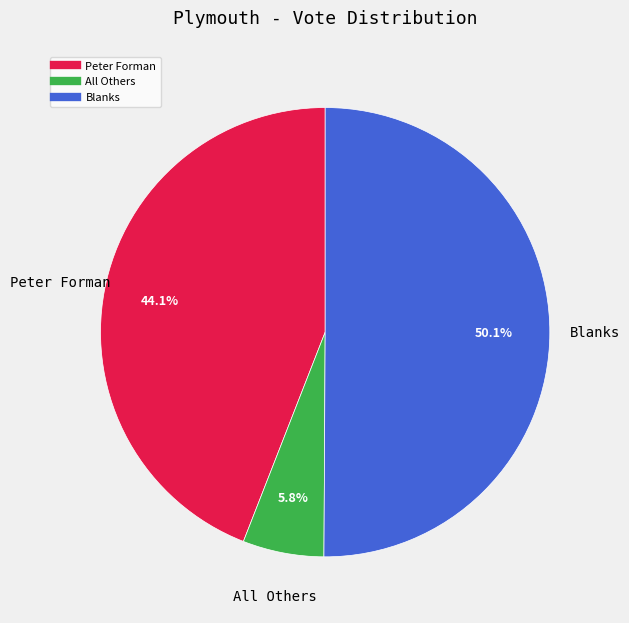

What is the majority slice?

Blanks